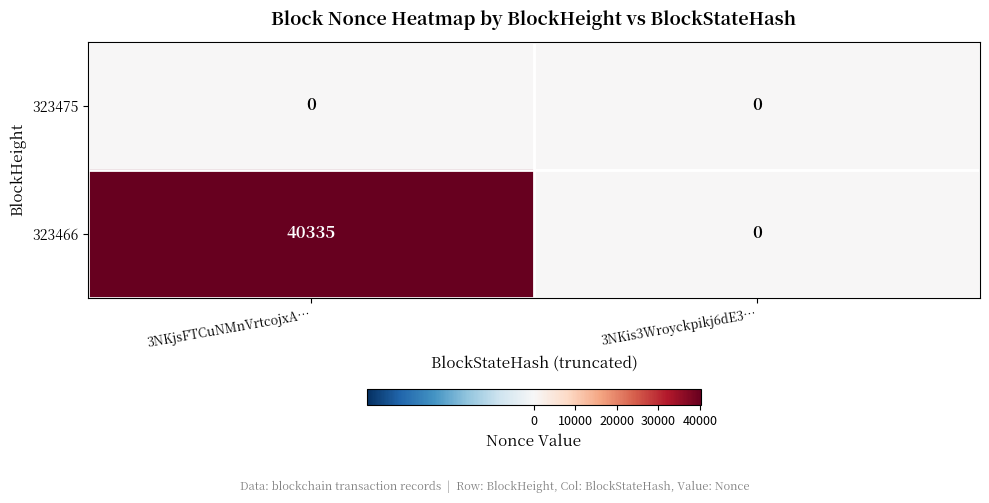

How many data points does each series have?

2